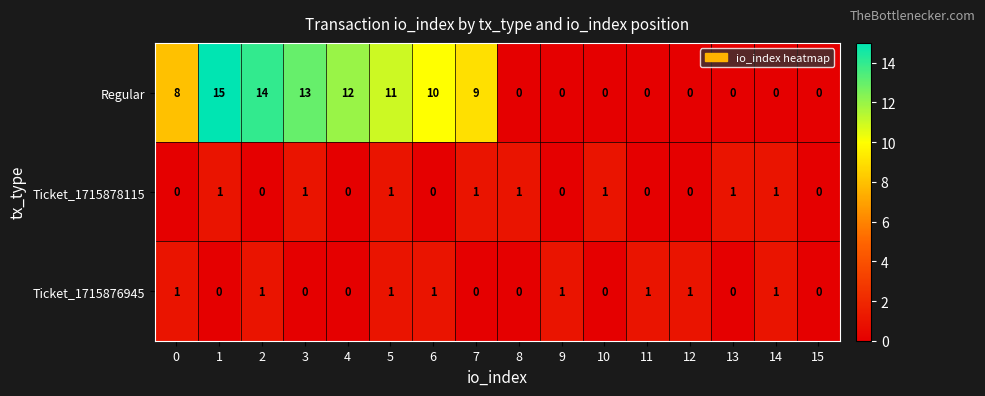

What is the average value of the Regular series?

6